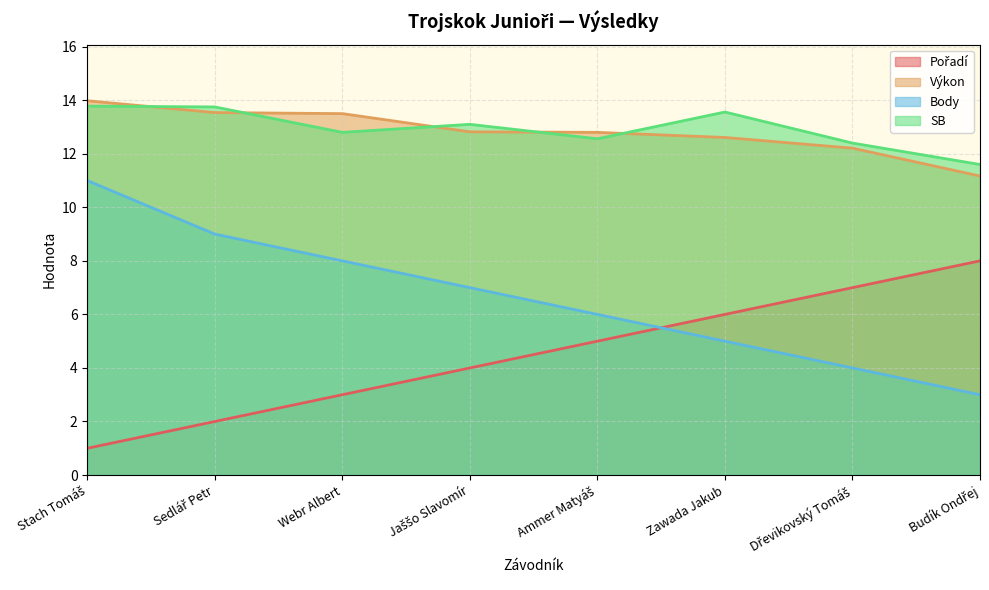

What is the total value across all series at Jaššo Slavomír?

36.9